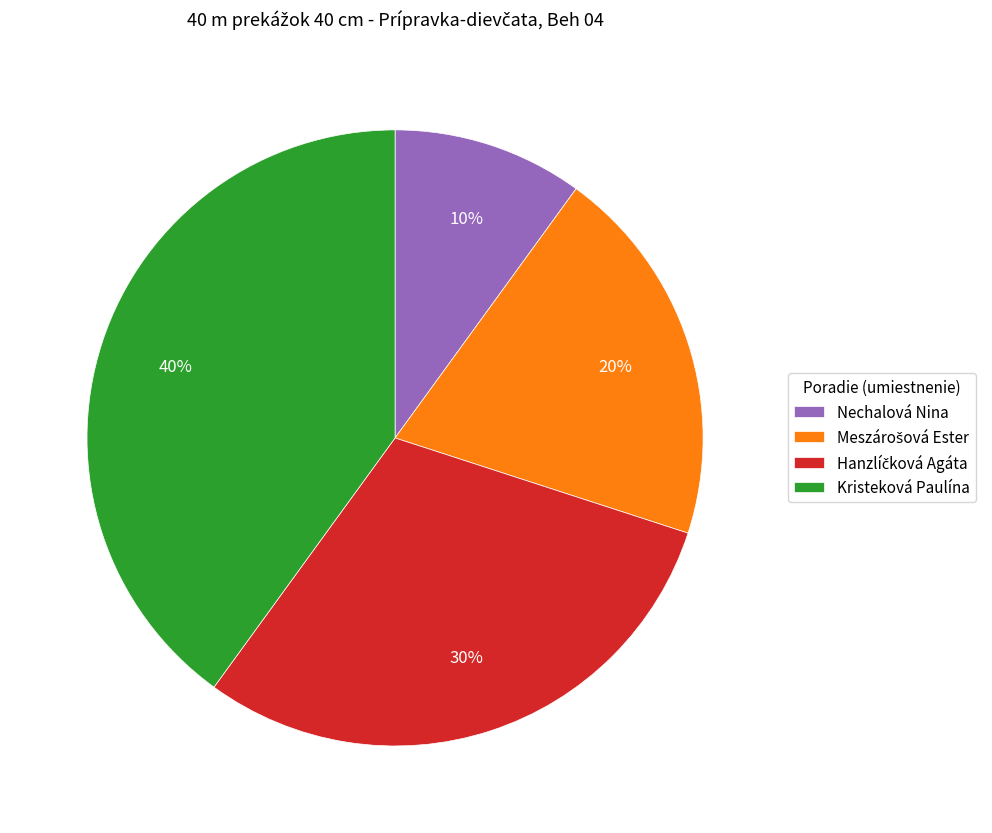

What percentage is the Nechalová Nina slice, to the nearest percent?

10%